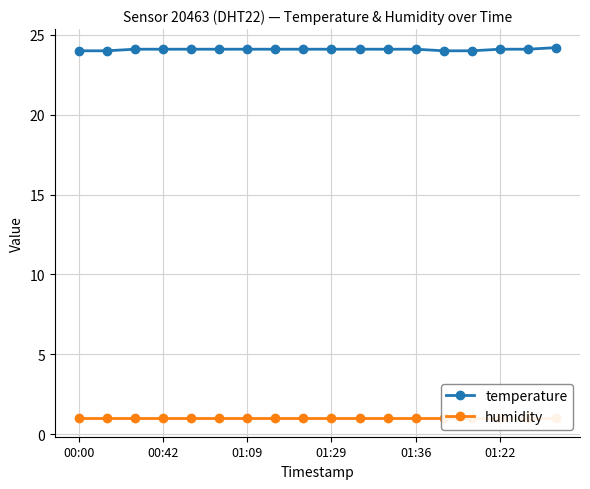

What is the lowest value of the temperature series?

24.0